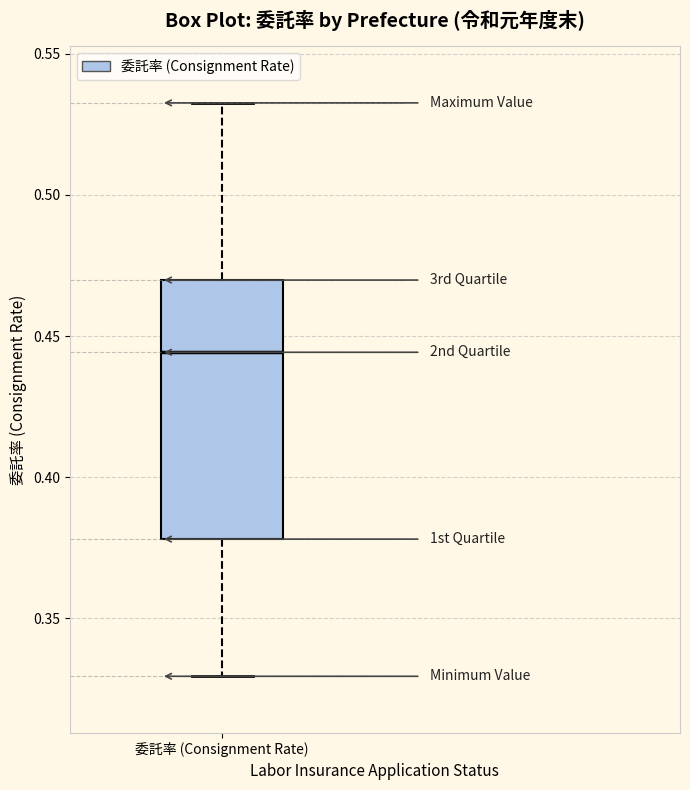

Transcribe this box plot: give where the median line is, the range the box spans, and where the two whiskers end, as read against the y-axis. The values are not printed on the chart, so give them approximately, as read against the axis.

median 0.445, box 0.380 to 0.470, whiskers 0.330 to 0.535